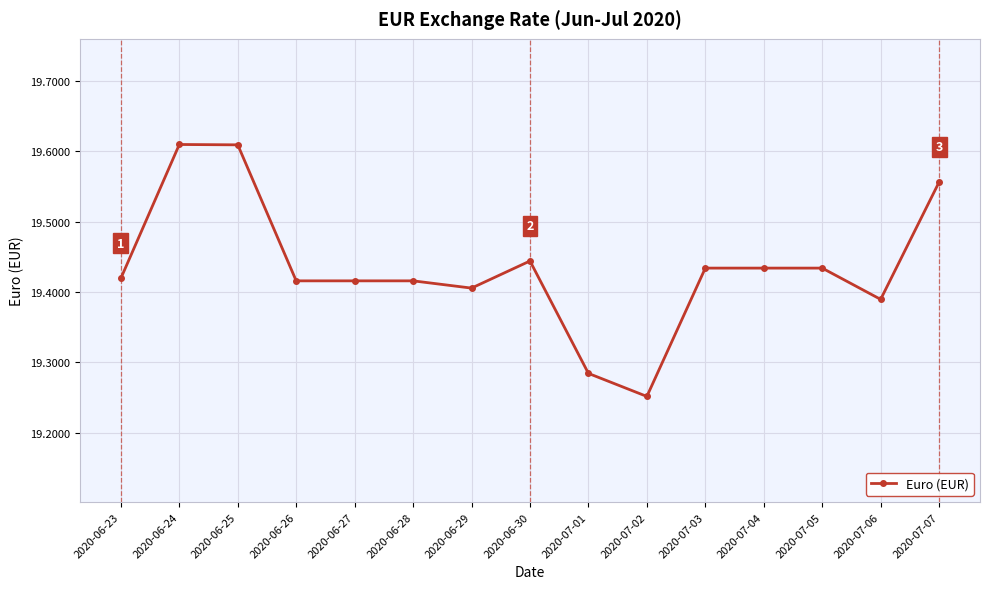

What is the sum of all values?

291.5